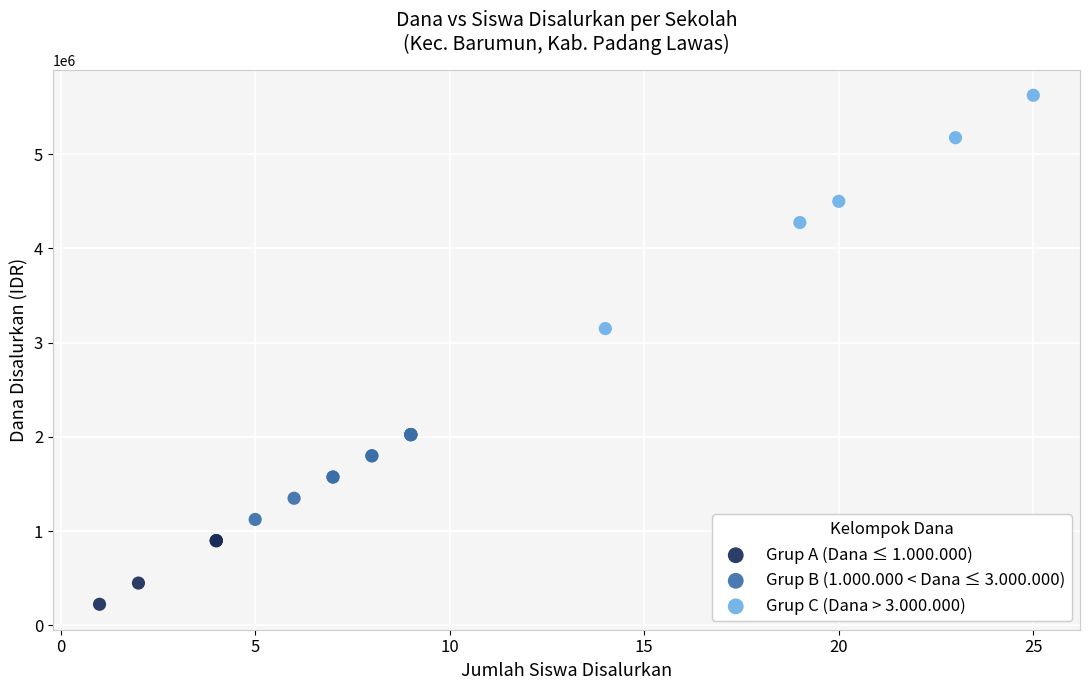

Which series reaches the maximum Y coordinate?

Grup C (Dana > 3.000.000)